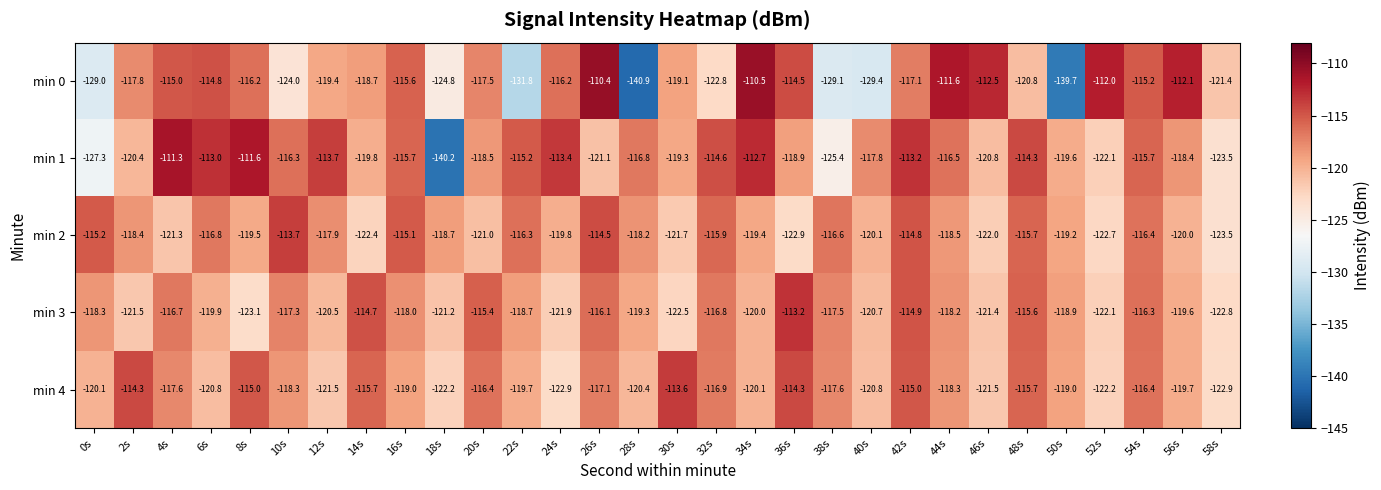

What is the difference between the second highest and second lowest values in the min 0 series?

29.2